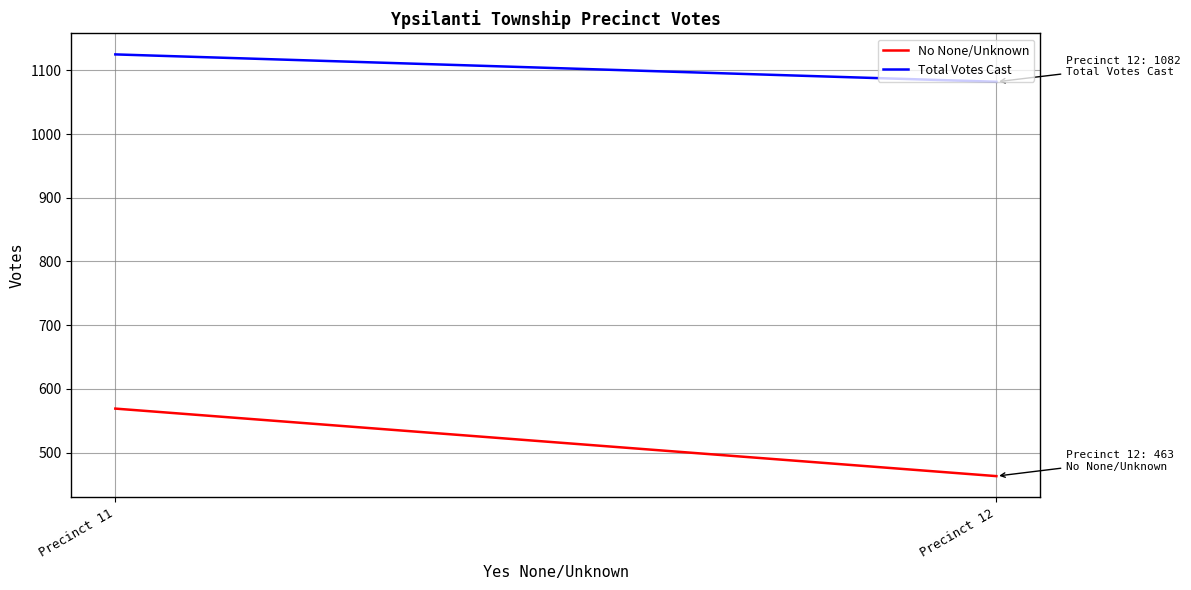

Is the value of Total Votes Cast at Precinct 12 greater than the value of No None/Unknown at Precinct 11?

Yes